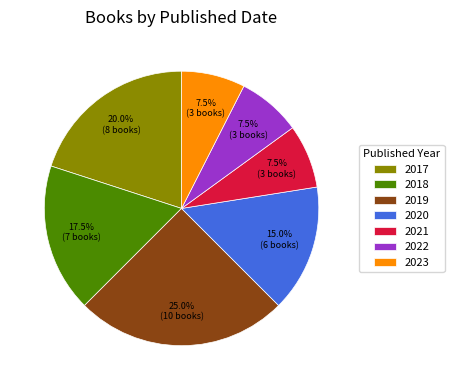

Does any single category account for the majority?

No